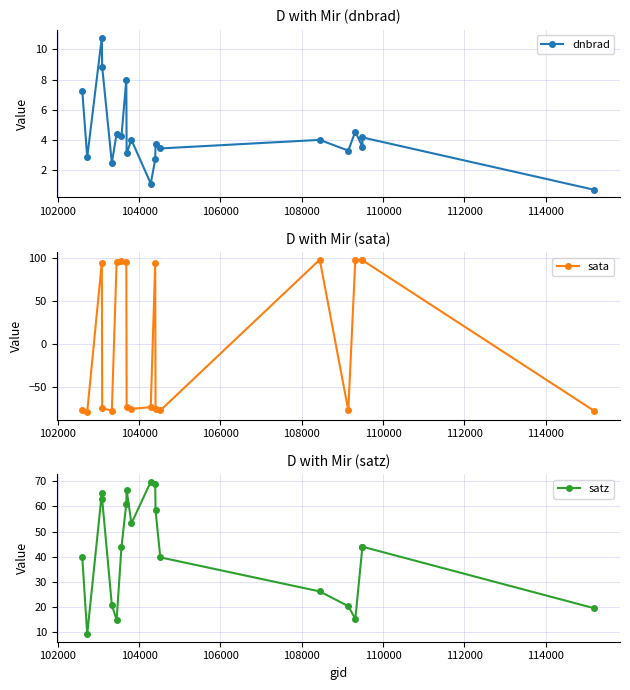

How many lines are shown in the chart?

3